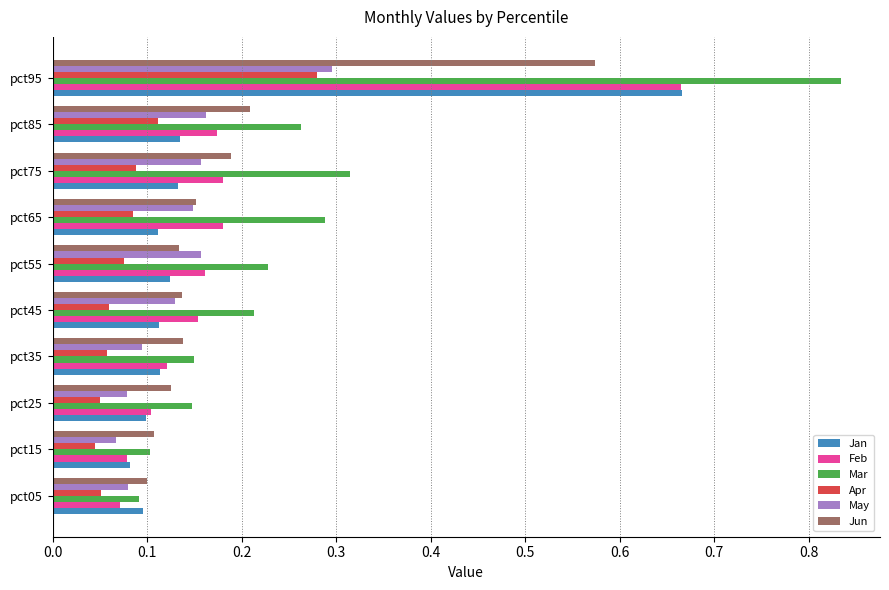

What is the sum of all Apr values?

0.9